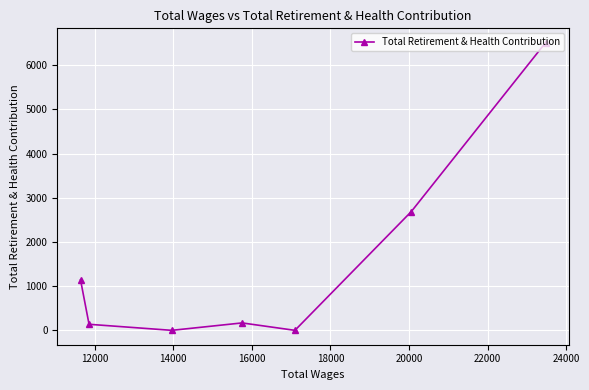

True or false: the data has more than 2 interior local peaks.

False